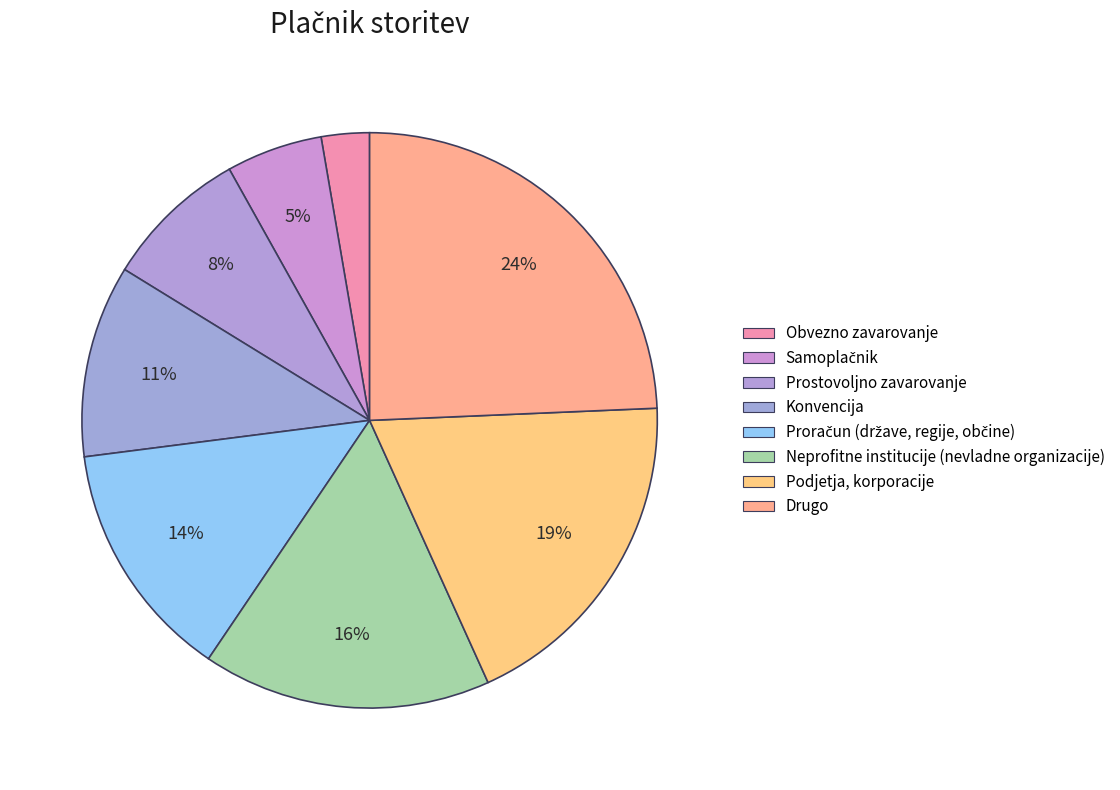

How much of the chart is everything except Konvencija?

89.2%